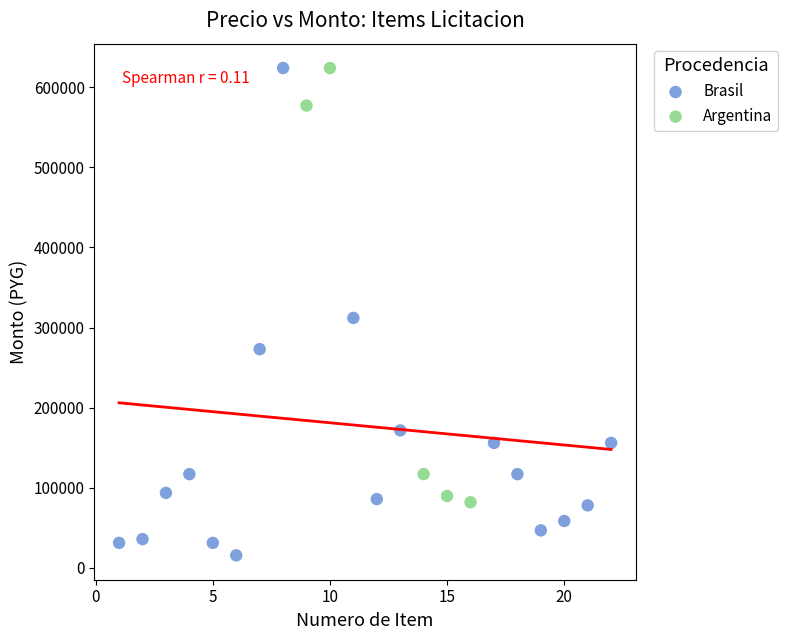

Which series reaches the minimum Y coordinate?

Brasil